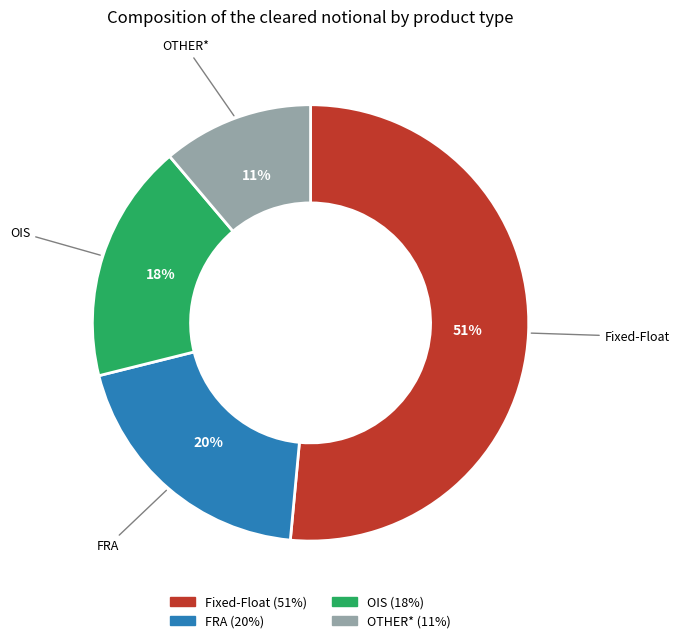

Does OTHER* account for over 50% of the chart?

No